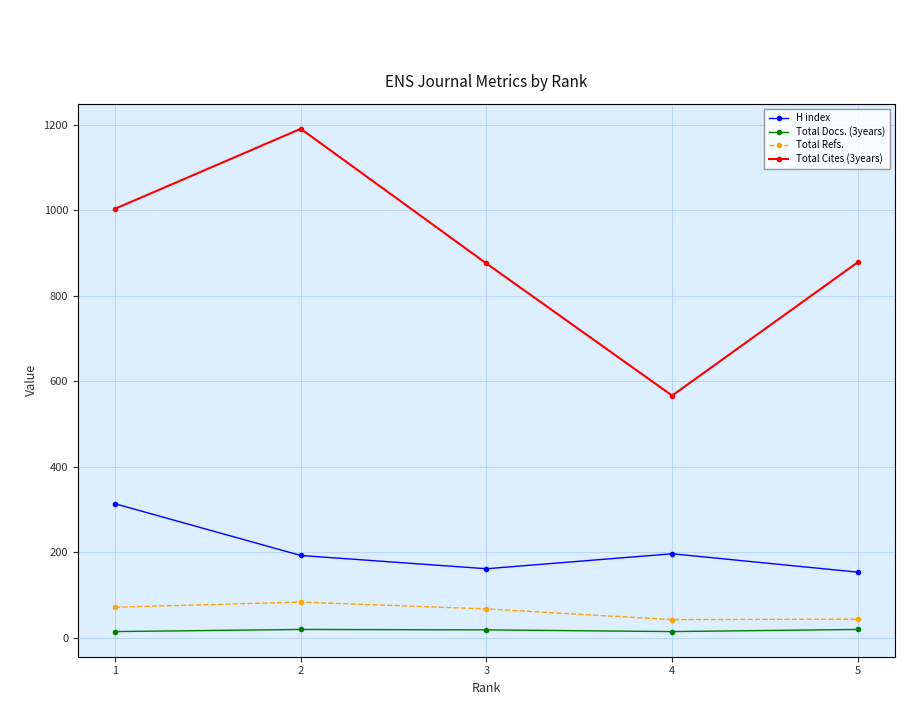

What are all the series names shown in the legend?

H index, Total Docs. (3years), Total Refs., Total Cites (3years)